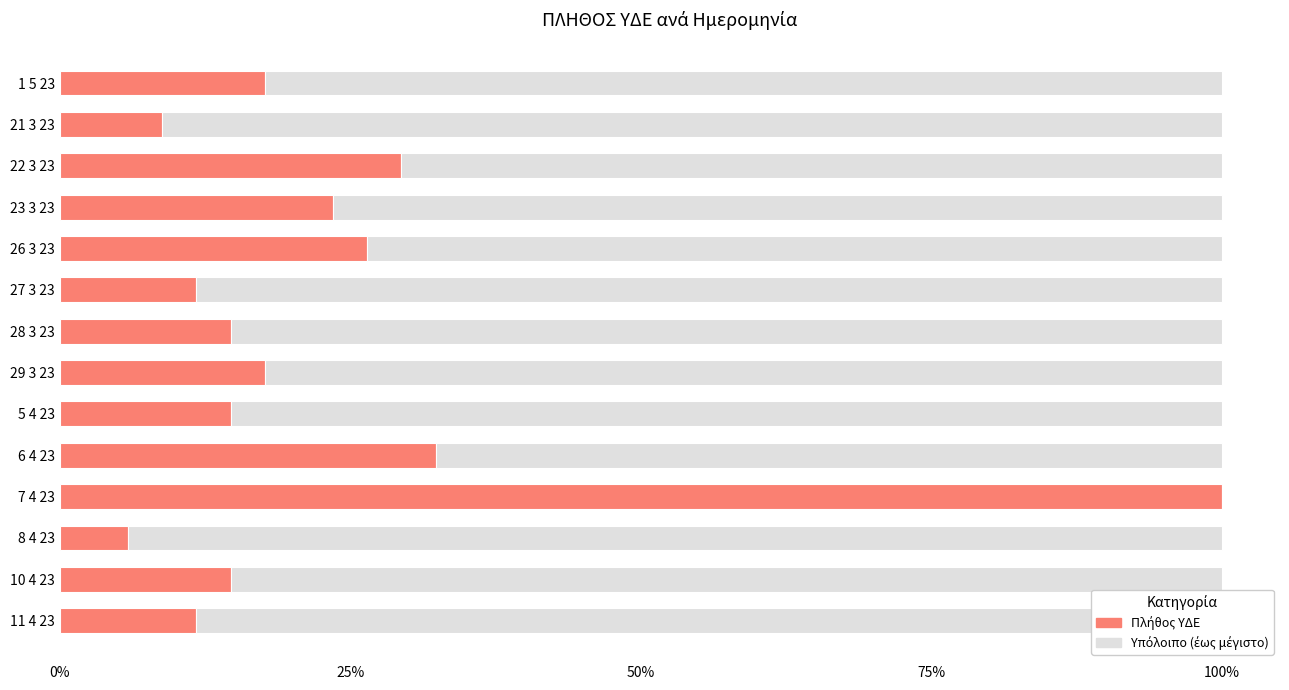

What is the total value across all series at 26 3 23?

100.0